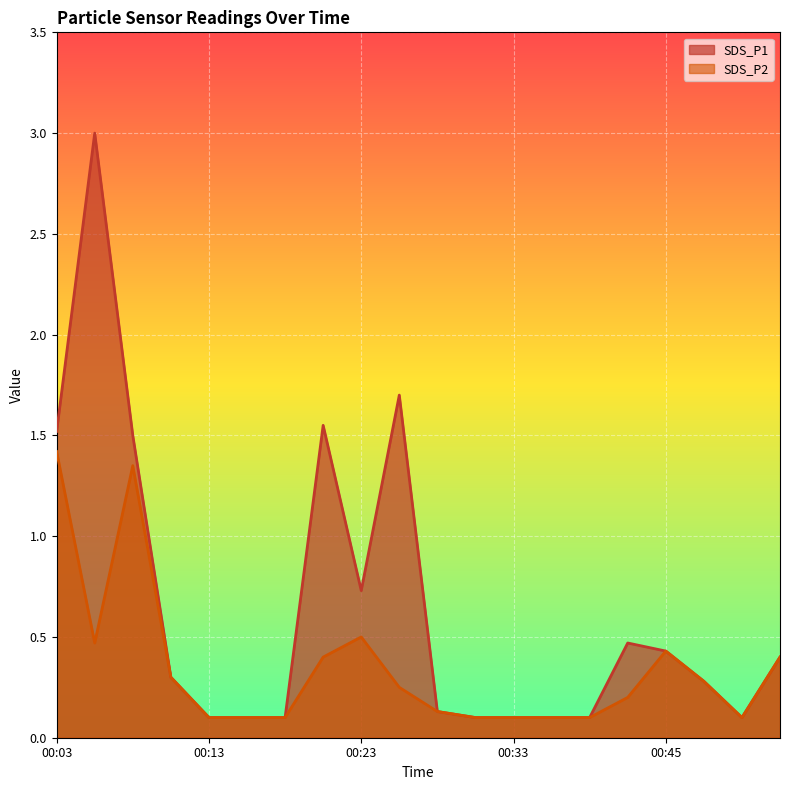

What is the difference between the maximum and second lowest values in the SDS_P1 series?

2.9